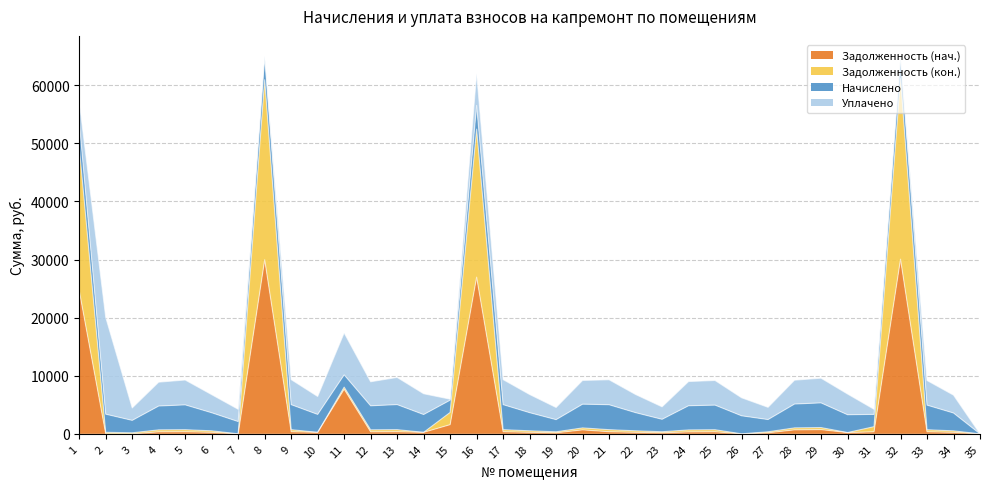

What is the average value of the Задолженность (нач.) series?

3690.1